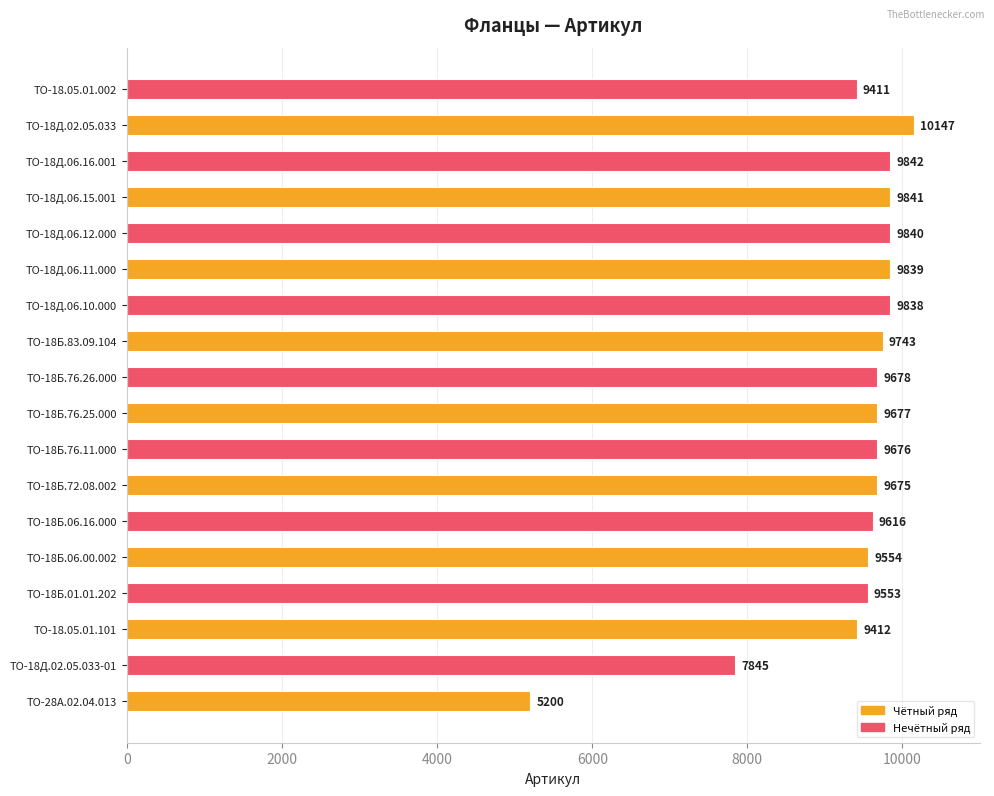

Reading top to bottom, extract all data points from this chart.

ТО-18.05.01.002=9411	ТО-18Д.02.05.033=10147	ТО-18Д.06.16.001=9842	ТО-18Д.06.15.001=9841	ТО-18Д.06.12.000=9840	ТО-18Д.06.11.000=9839	ТО-18Д.06.10.000=9838	ТО-18Б.83.09.104=9743	ТО-18Б.76.26.000=9678	ТО-18Б.76.25.000=9677	ТО-18Б.76.11.000=9676	ТО-18Б.72.08.002=9675	ТО-18Б.06.16.000=9616	ТО-18Б.06.00.002=9554	ТО-18Б.01.01.202=9553	ТО-18.05.01.101=9412	ТО-18Д.02.05.033-01=7845	ТО-28А.02.04.013=5200